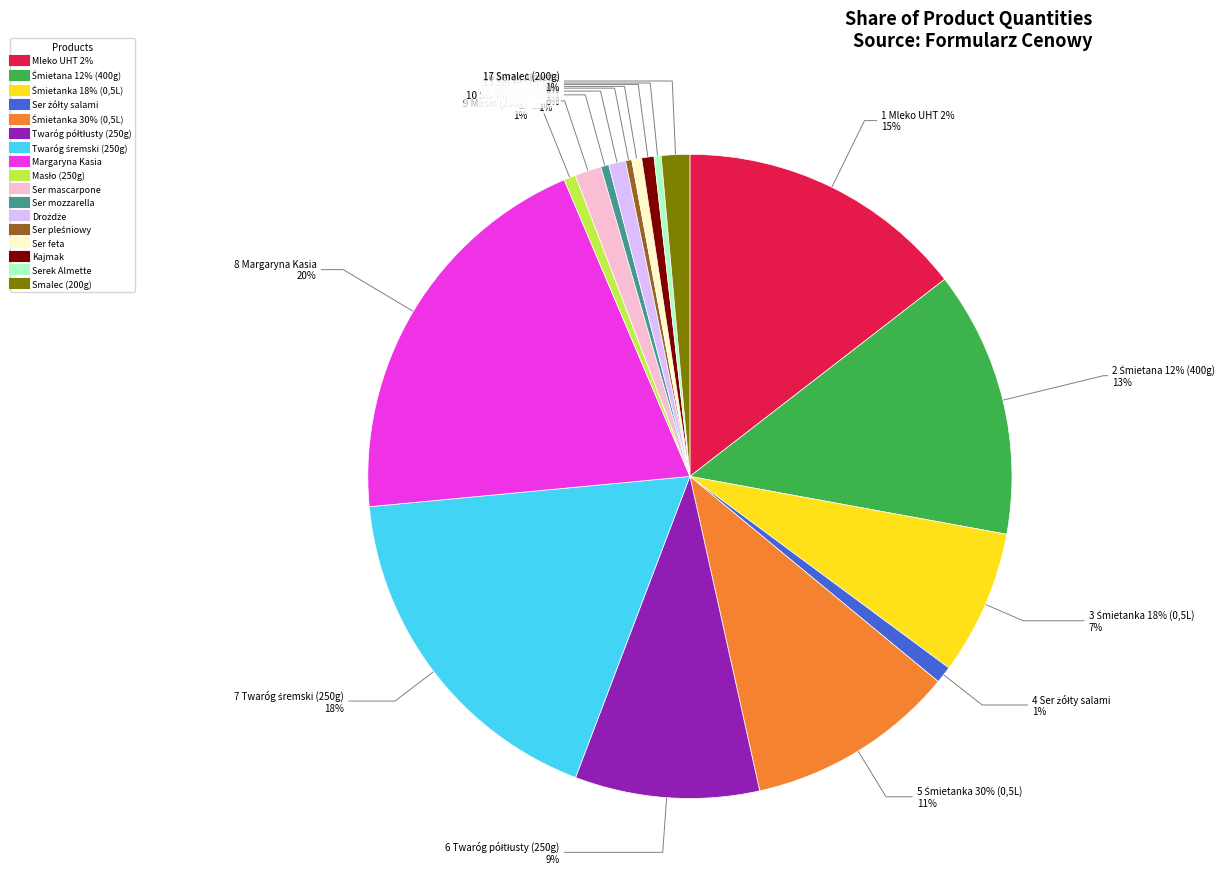

Which slice is the largest?

Margaryna Kasia